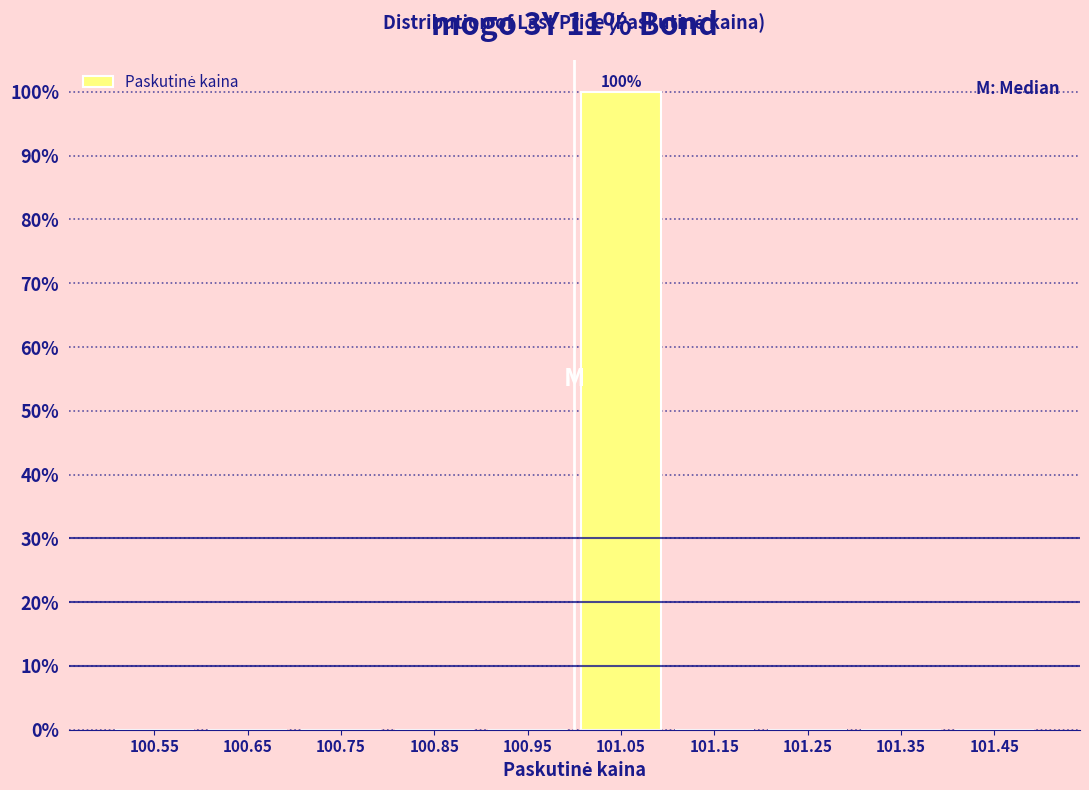

Which range on the x-axis has the tallest bar?

101.0 to 101.1